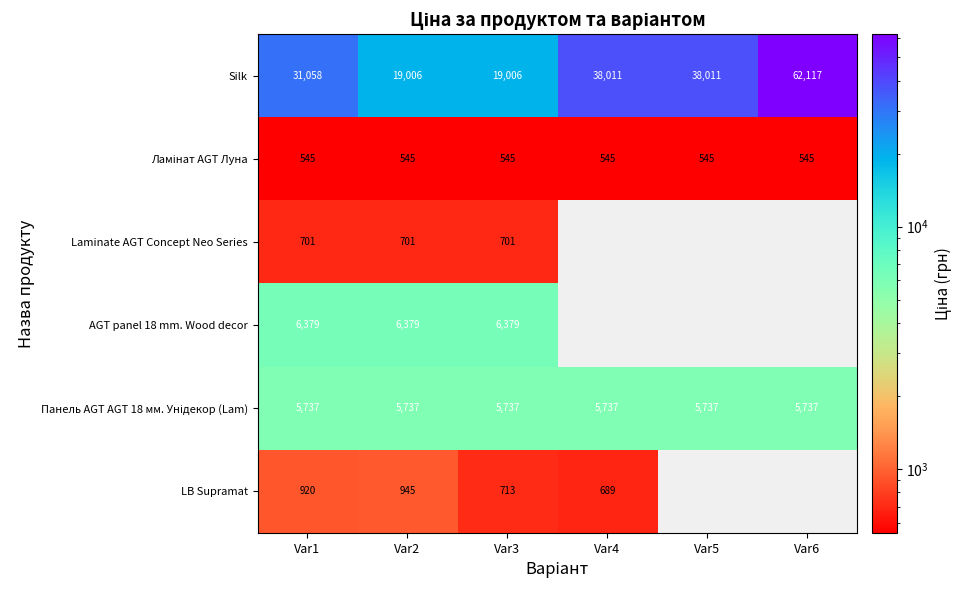

What is the highest value of the Панель AGT AGT 18 мм. Унідекор (Lam) series?

5736.9